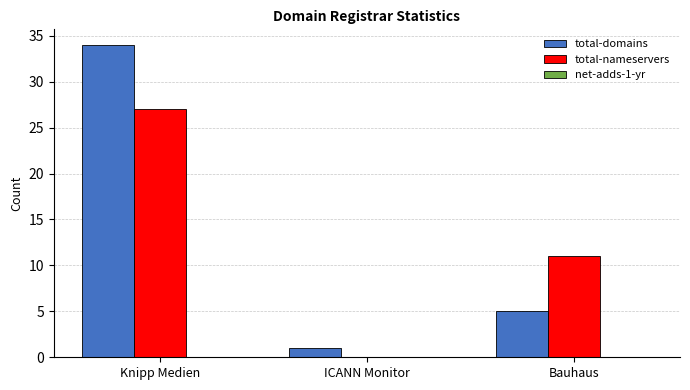

What is the sum of all total-domains values?

40